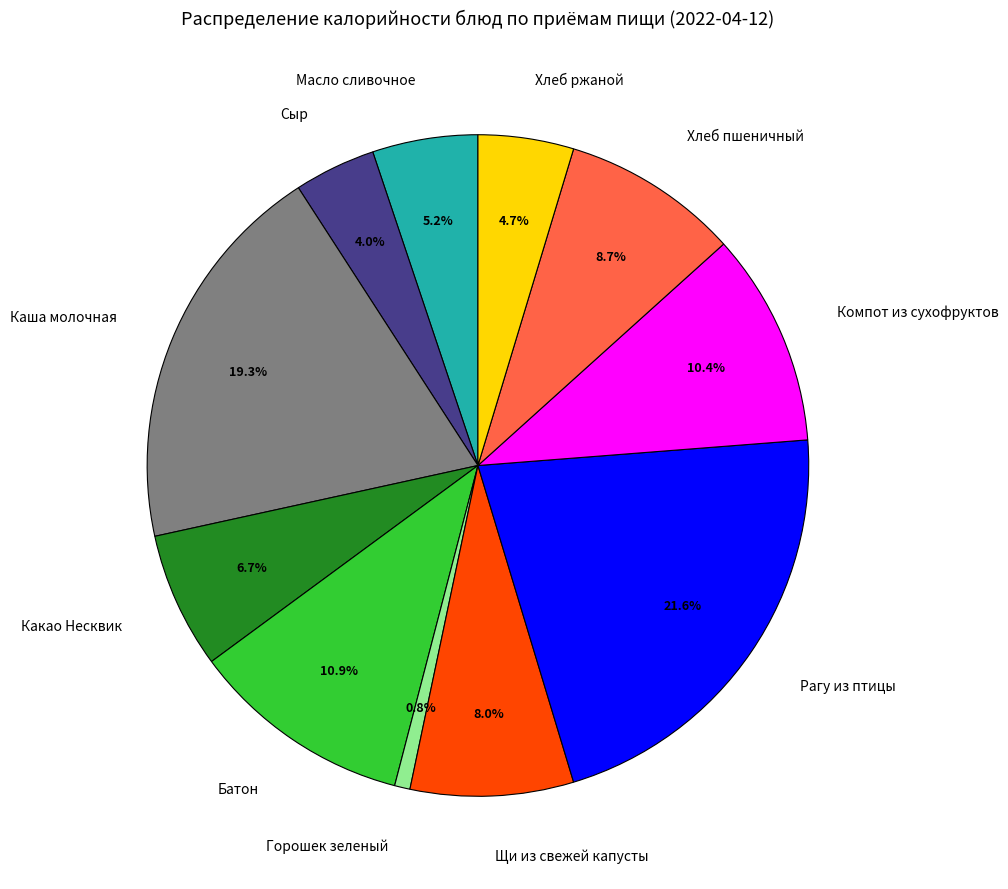

Which has a higher value, Компот из сухофруктов or Каша молочная?

Каша молочная